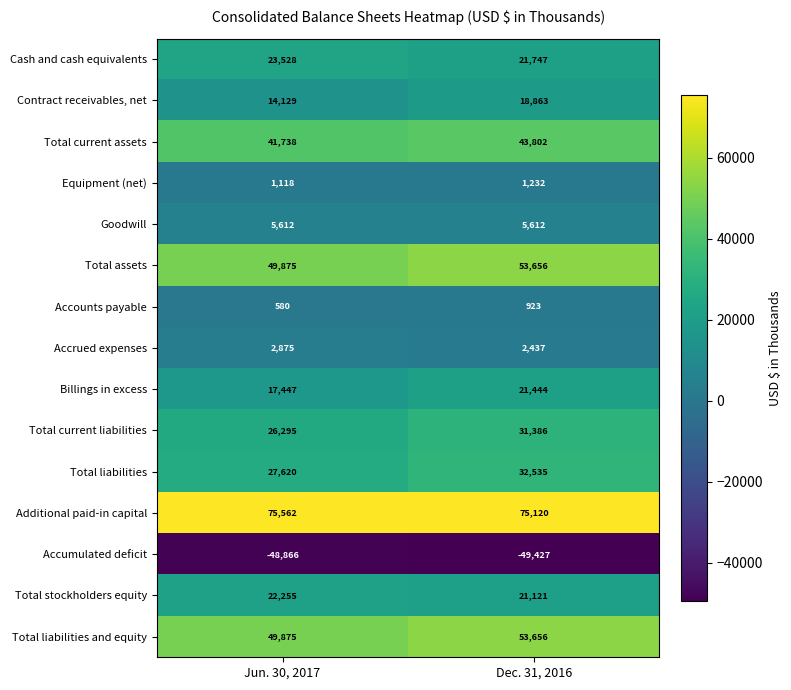

Which label corresponds to the largest value in the chart?

Jun. 30, 2017